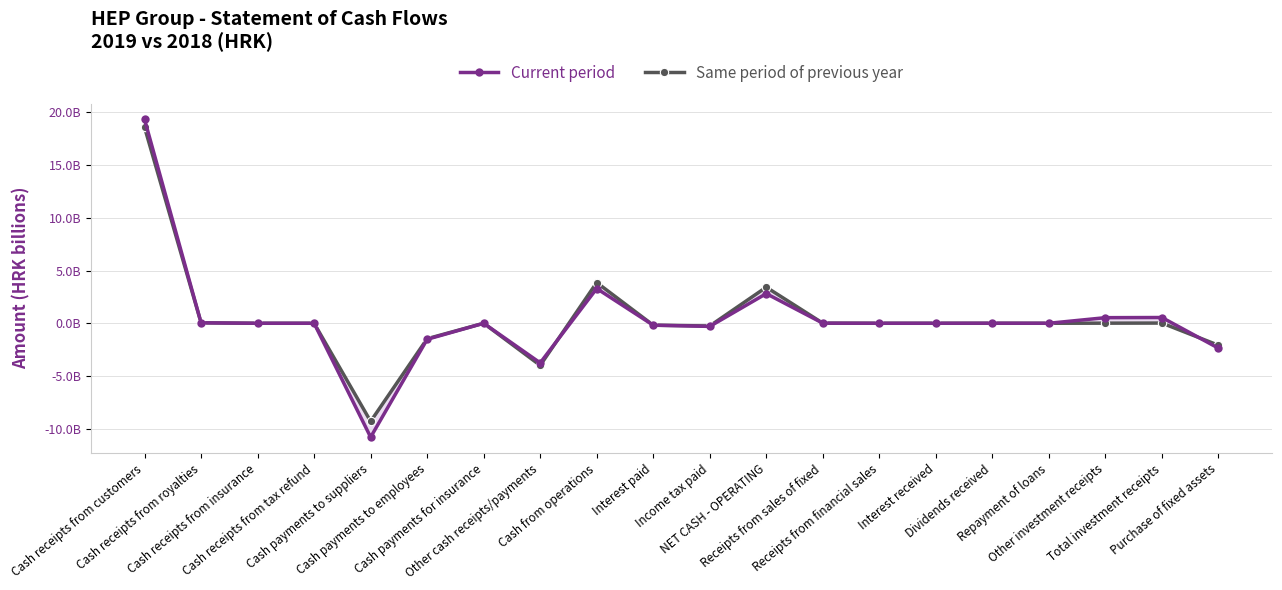

How many times do Same period of previous year and Current period cross each other?

2